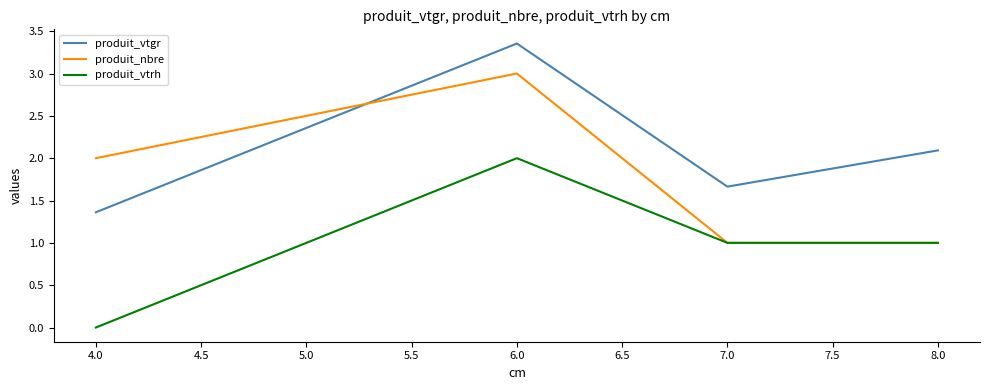

True or false: produit_vtgr and produit_vtrh cross at least once.

False